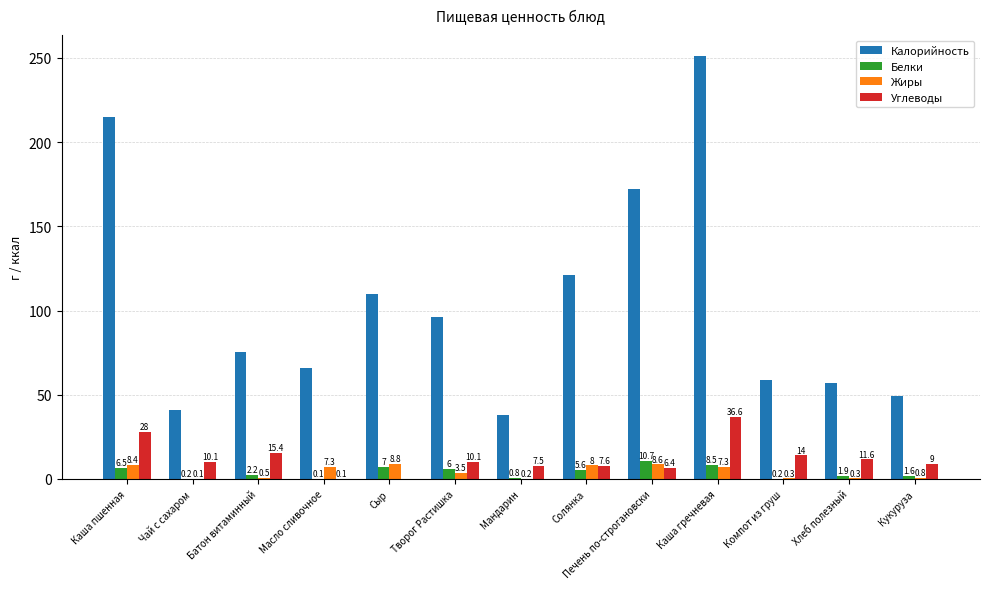

At which label does Жиры reach its peak?

Сыр